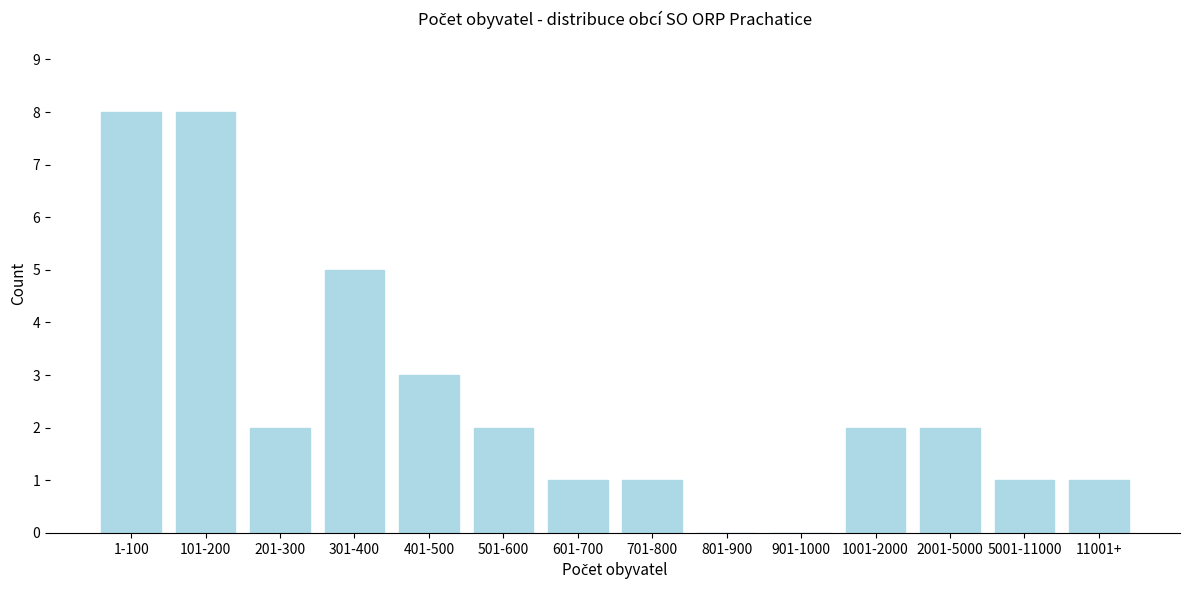

Reading left to right, what are all the values shown in this chart?

1-100=8	101-200=8	201-300=2	301-400=5	401-500=3	501-600=2	601-700=1	701-800=1	801-900=0	901-1000=0	1001-2000=2	2001-5000=2	5001-11000=1	11001+=1